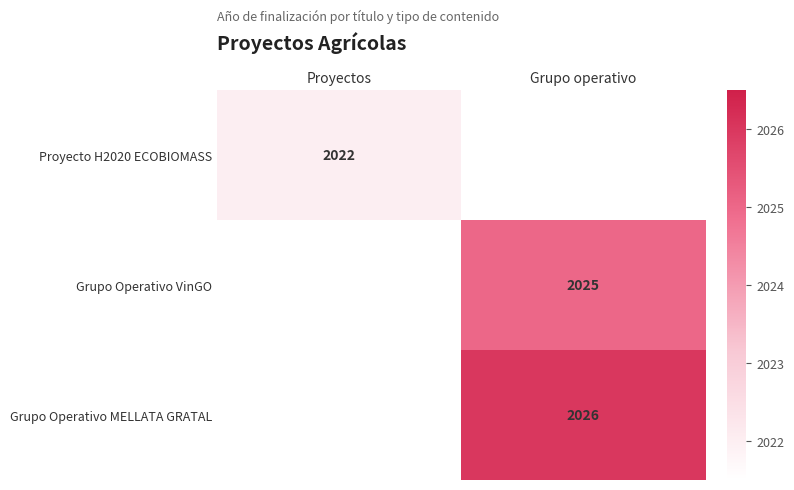

How many data points does each series have?

2